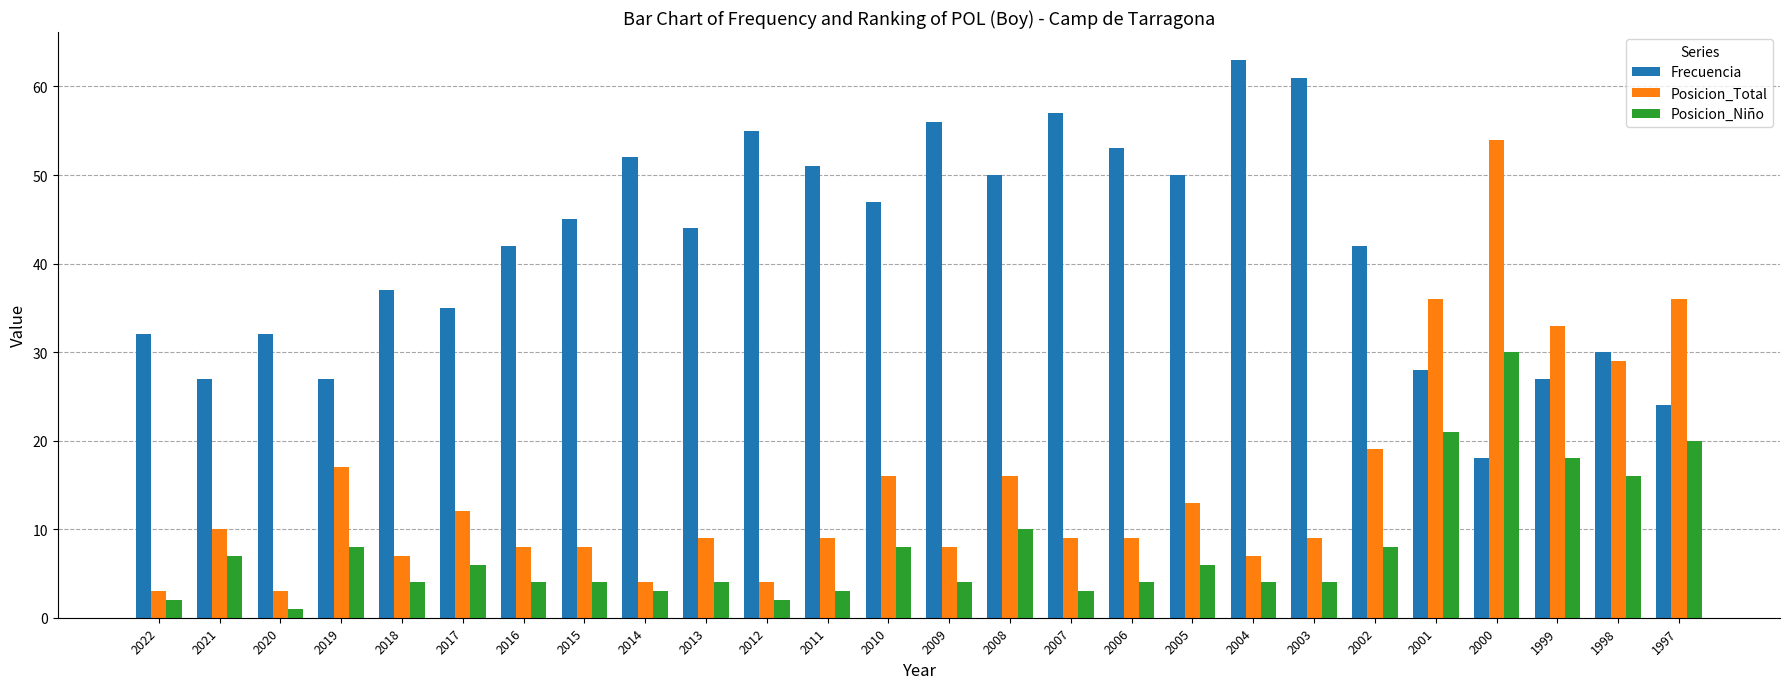

True or false: Frecuencia has a value of 29 at 2000.

False